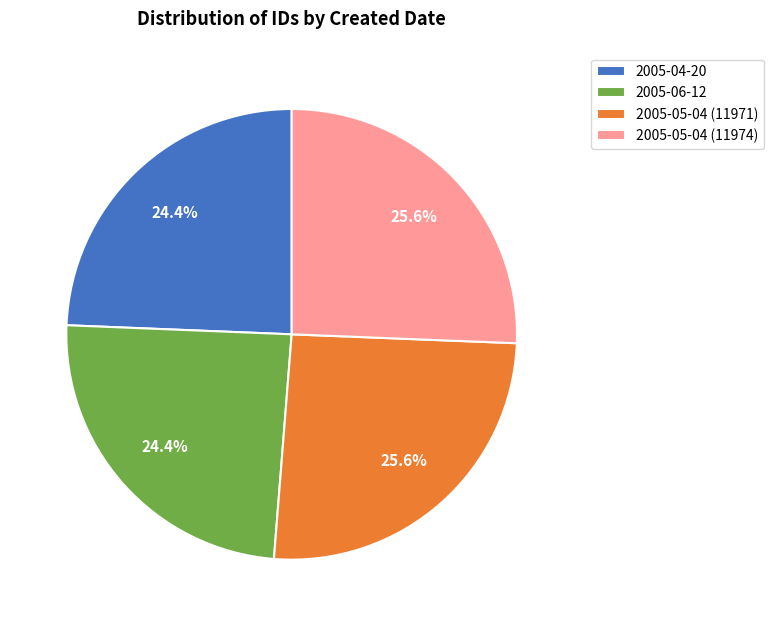

To the nearest percent, what percentage of the pie is 2005-05-04 (11971)?

26%